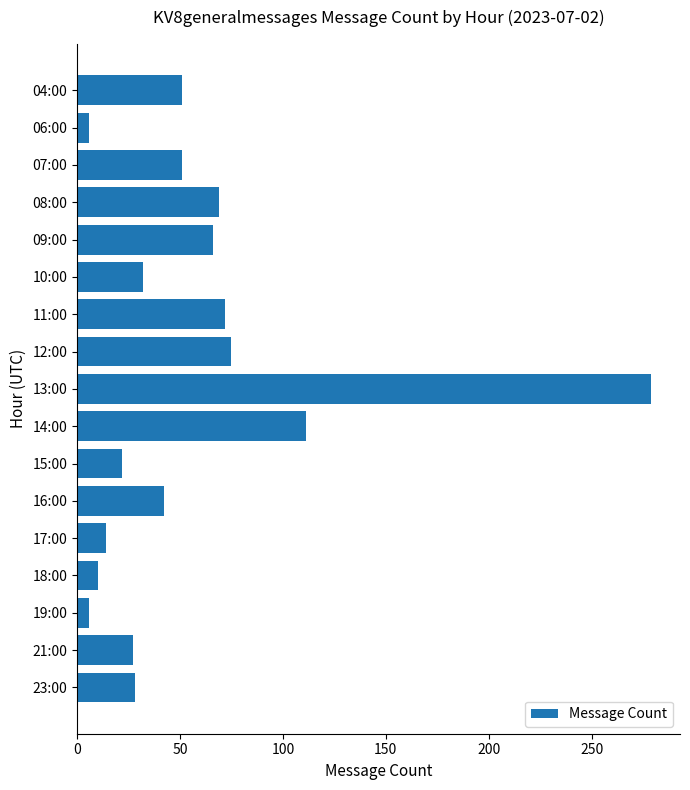

At which label is the value closest to 142?

14:00